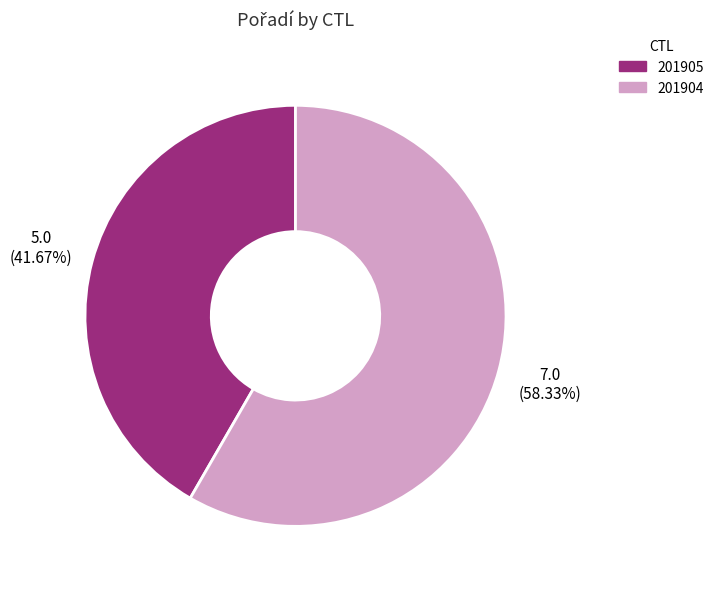

How many segments does this pie chart have?

2